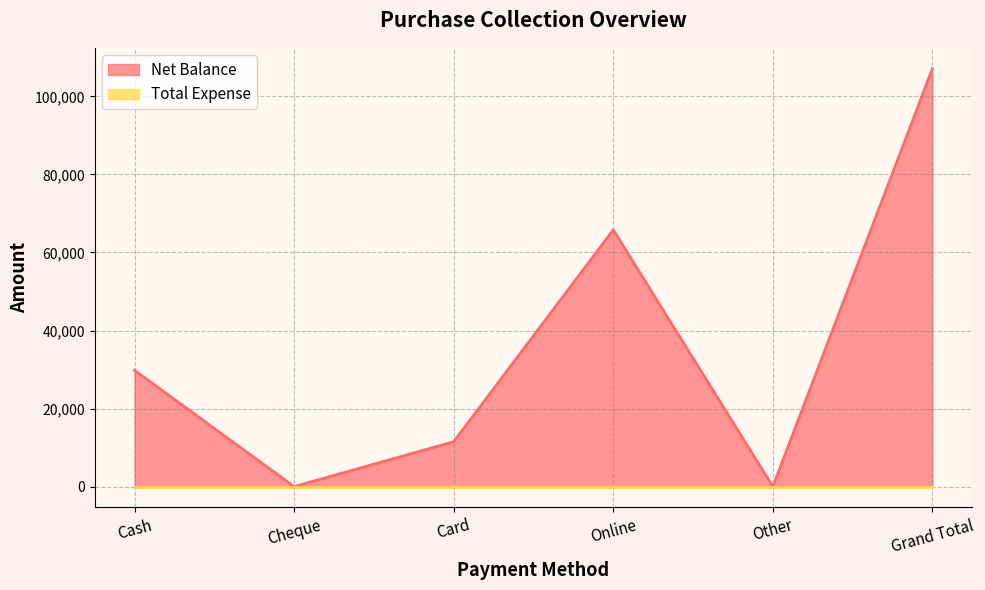

List the labels in order of value, largest first.

Grand Total, Online, Cash, Card, Cheque, Other